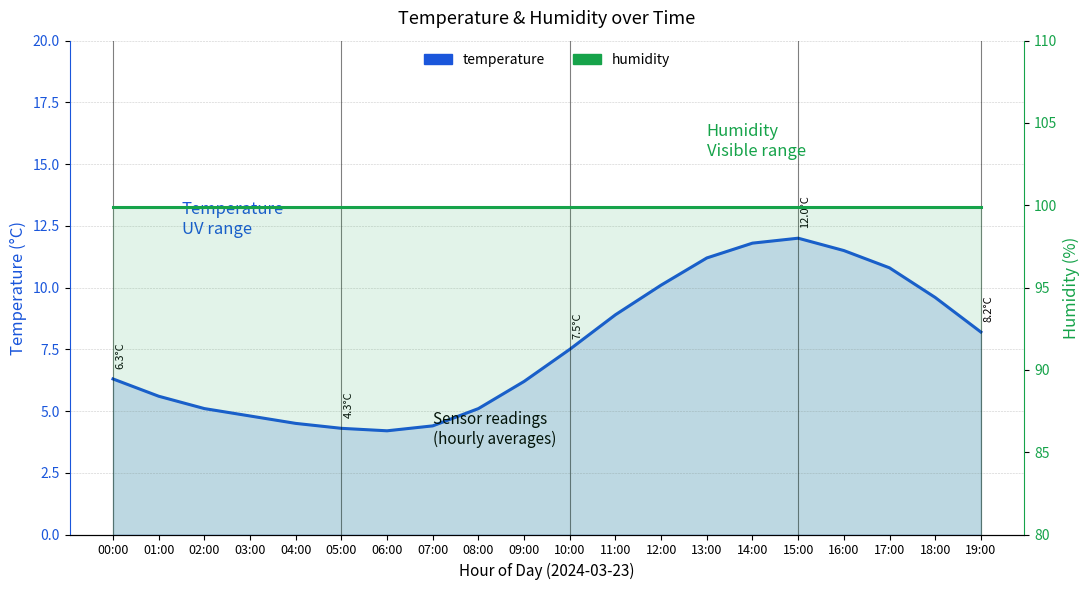

Which series changed the most between 03:00 and 18:00?

temperature